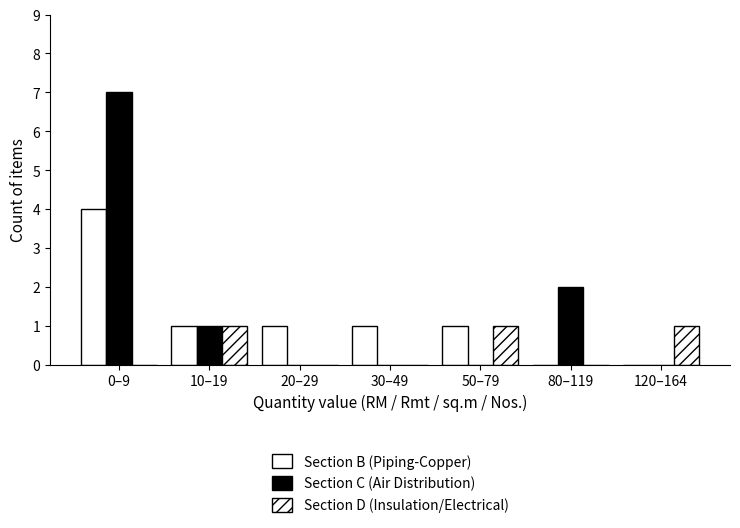

Count the number of categories in the chart.

7